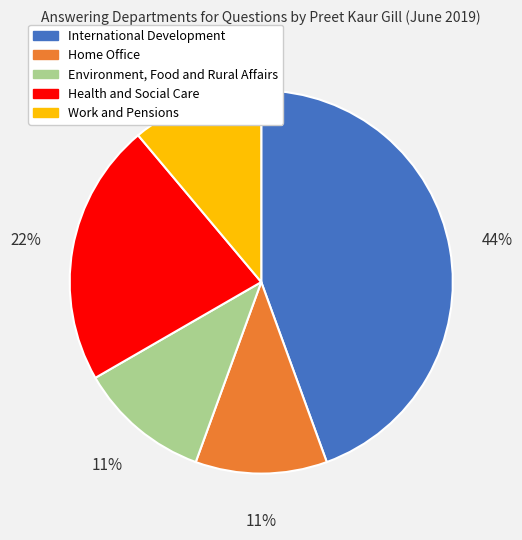

To the nearest percent, what is the difference between the largest and smallest slice percentages?

33%